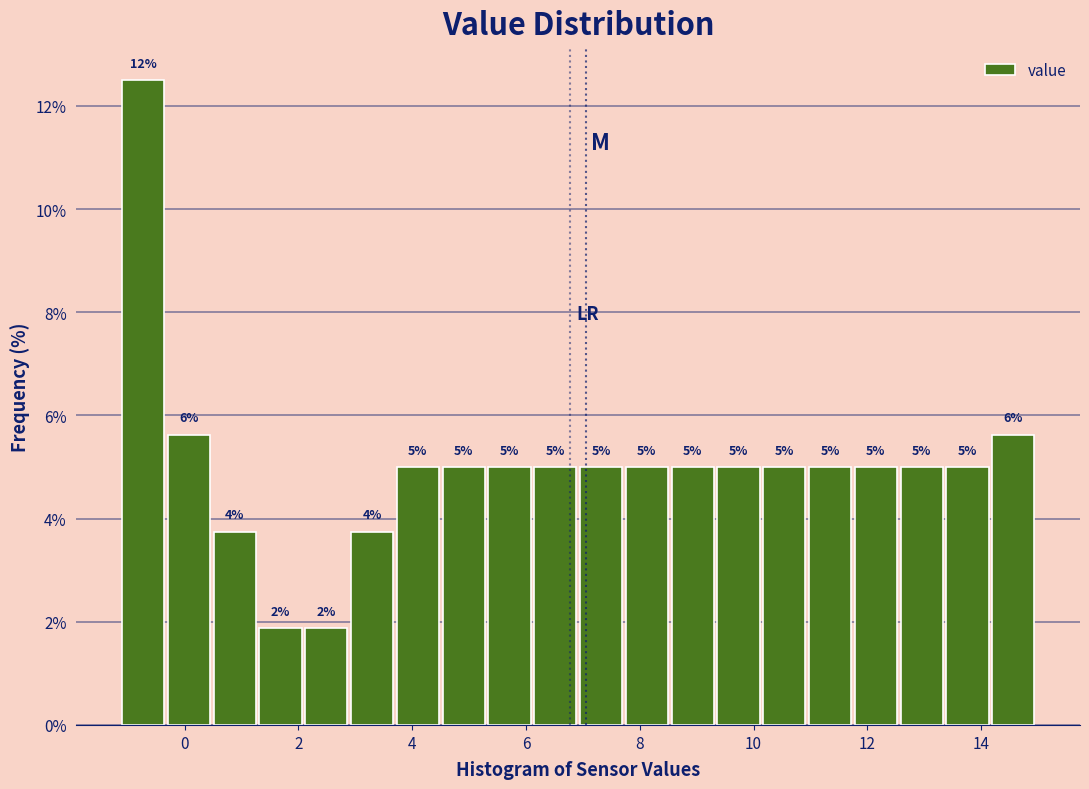

Which range on the x-axis has the tallest bar?

-1.0 to -0.2